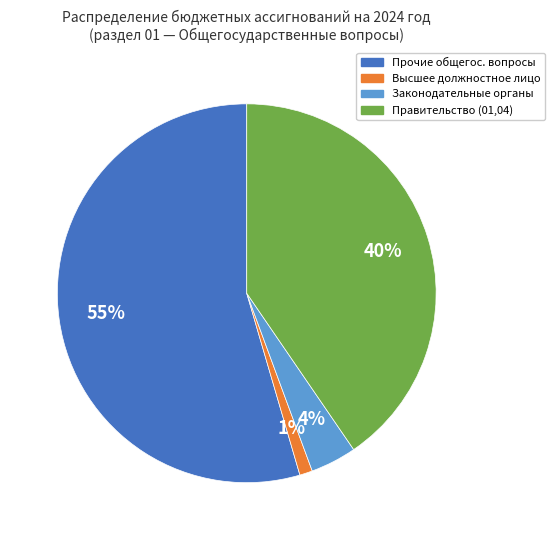

To the nearest percent, what is the average slice percentage?

25%